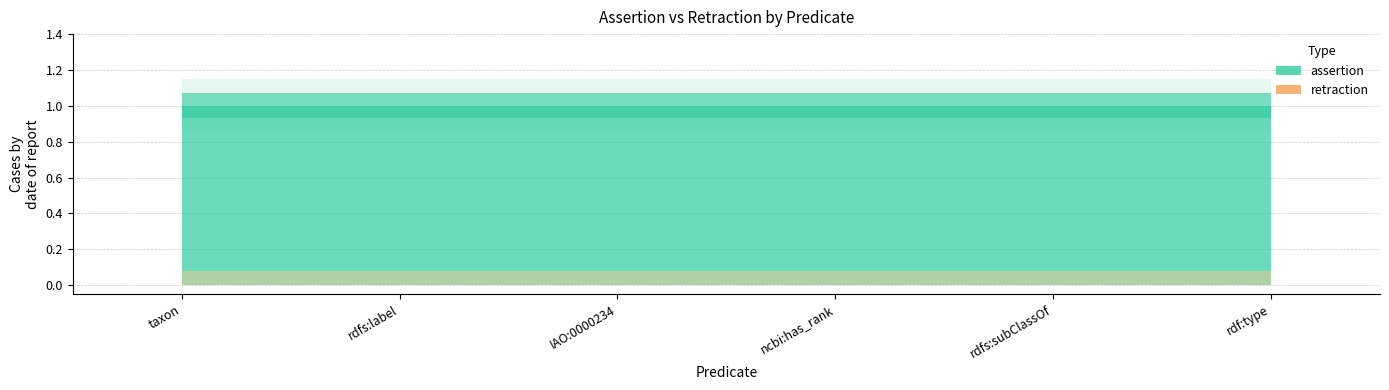

Which category has the highest value across all series?

taxon